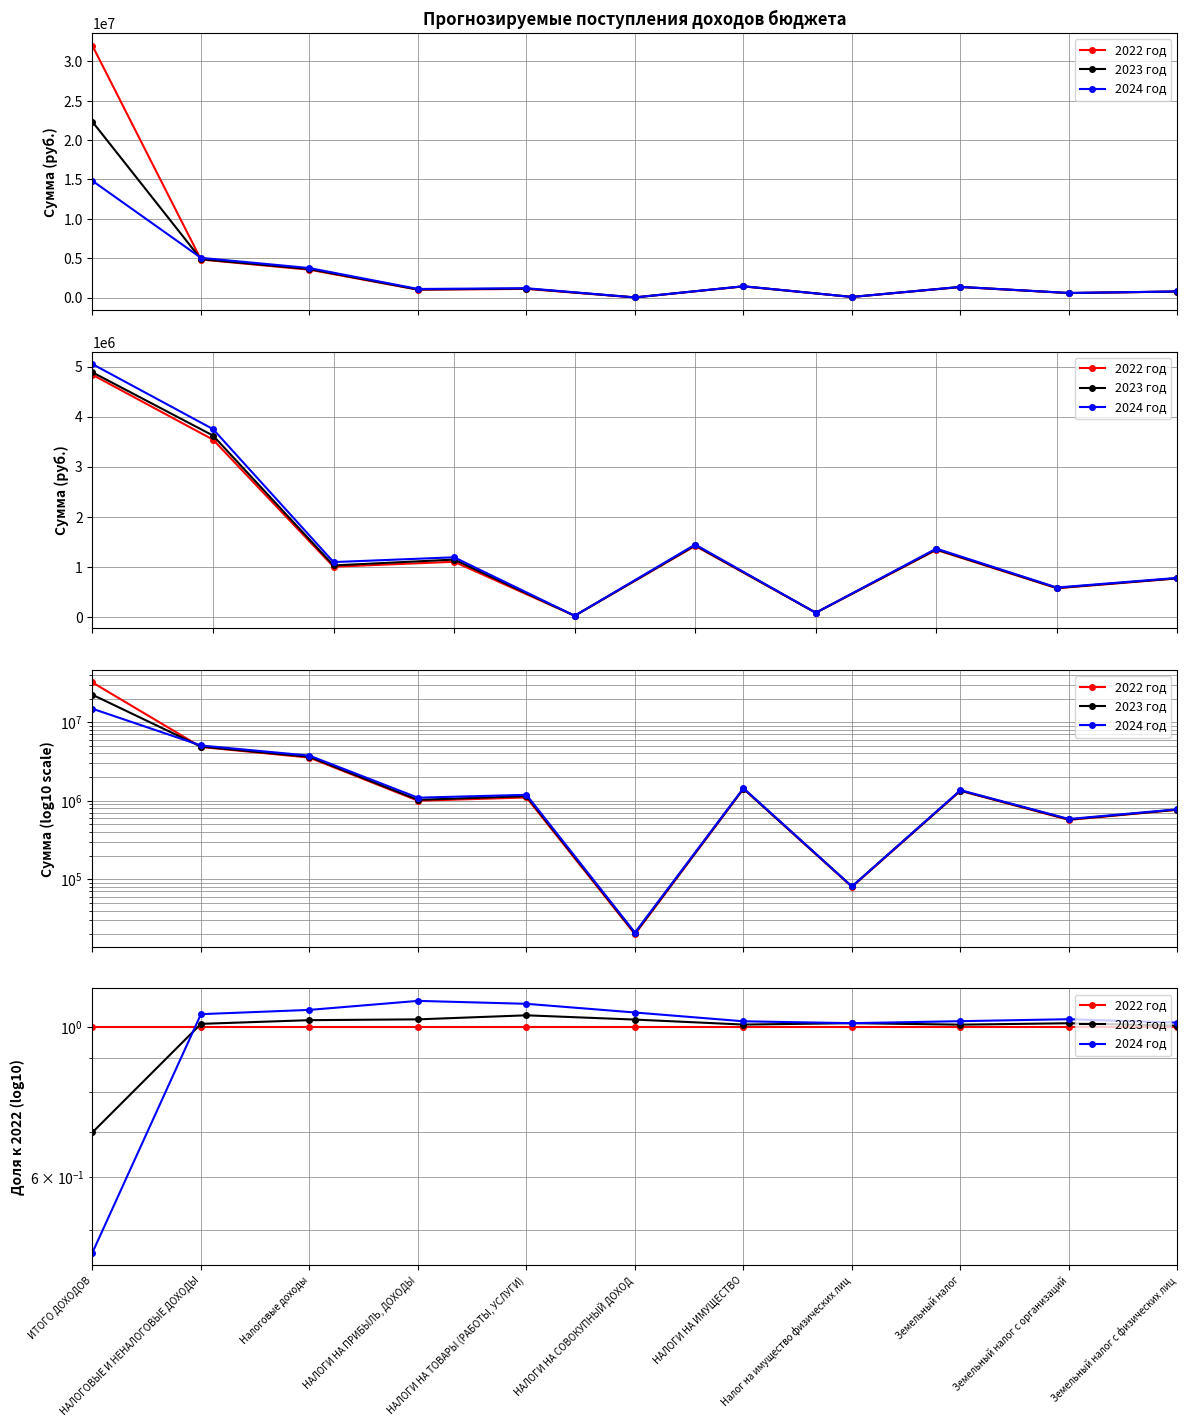

What is the average value of the 2024 год series?

1.0